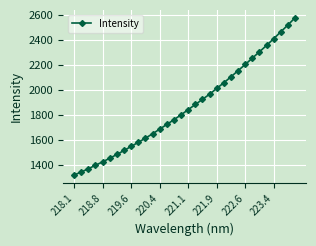

What is the value of the 2nd point from the left?

1341.9